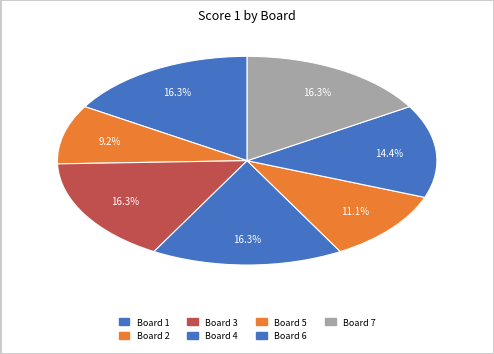

Is it true that Board 6 is 2% of the pie?

False